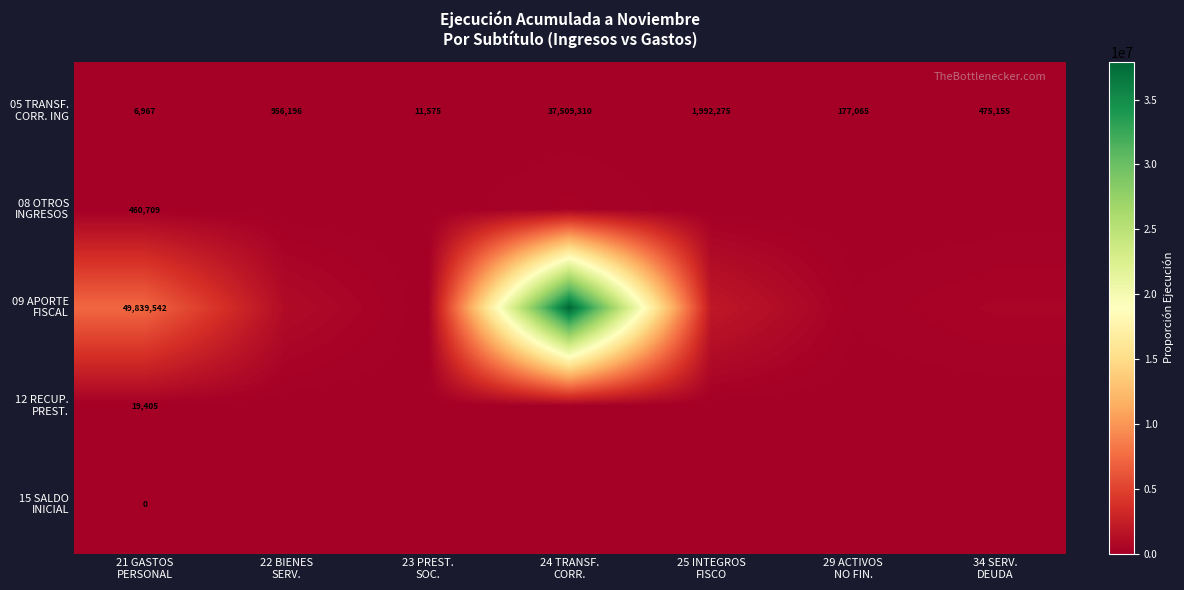

Is it true that 12 RECUP. PREST. equals 2841.5 at 21 GASTOS PERSONAL?

True